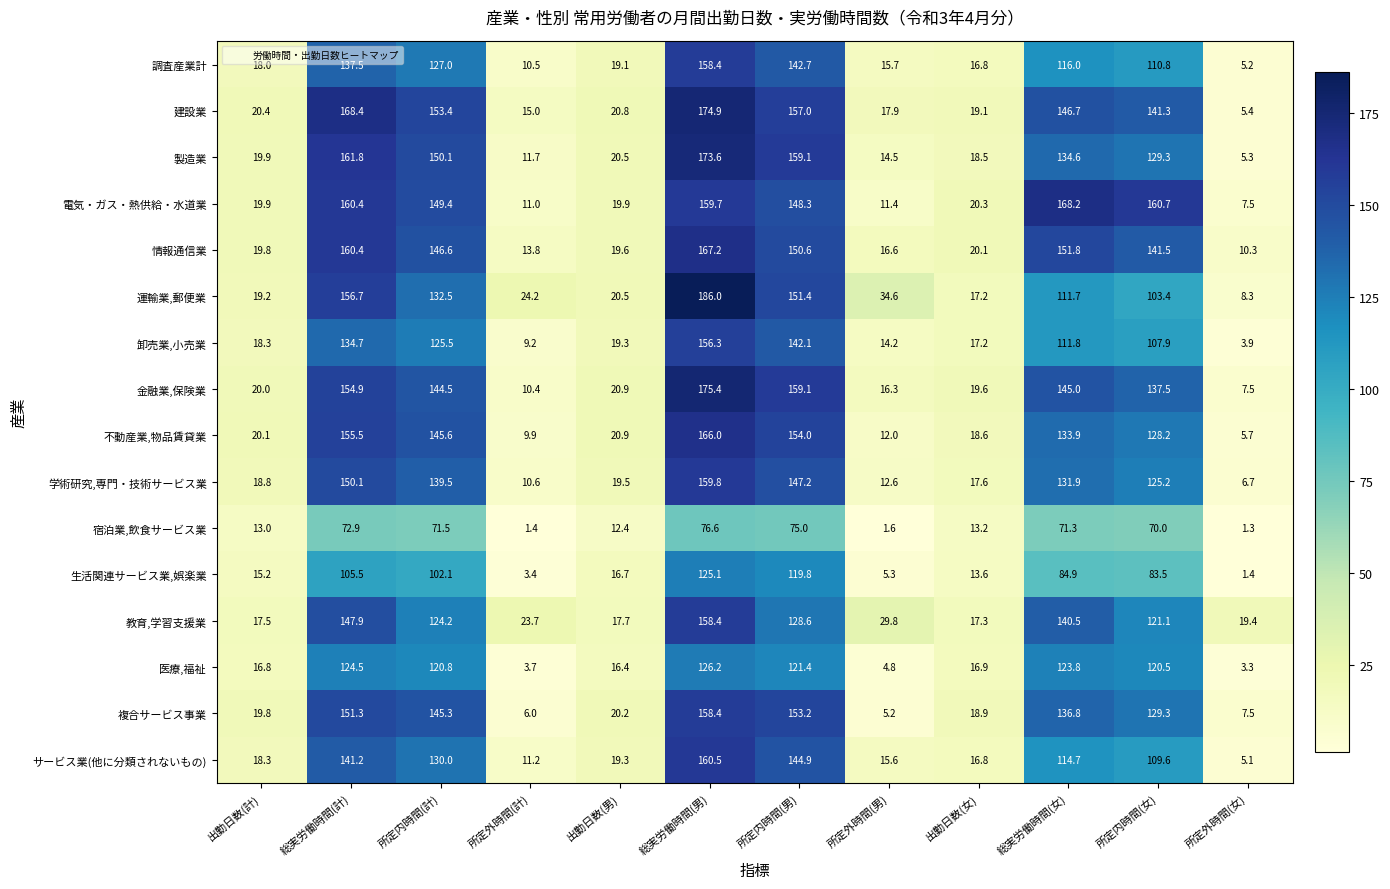

What is the average value of the 複合サービス事業 series?

79.3